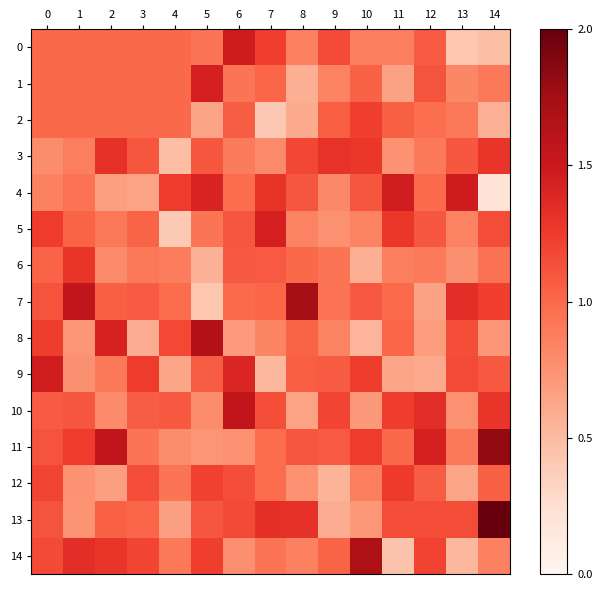

How many data points does each series have?

15